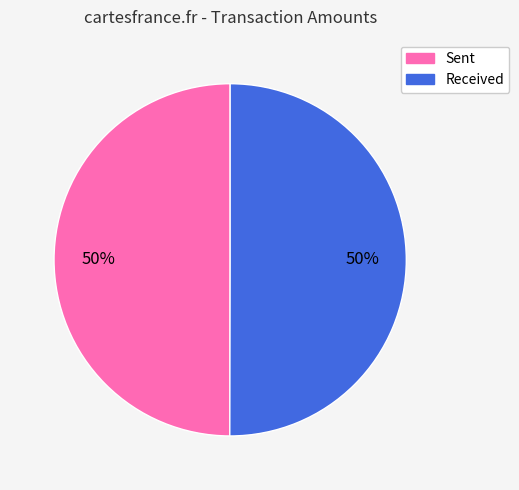

To the nearest percent, what is the average slice percentage?

50%